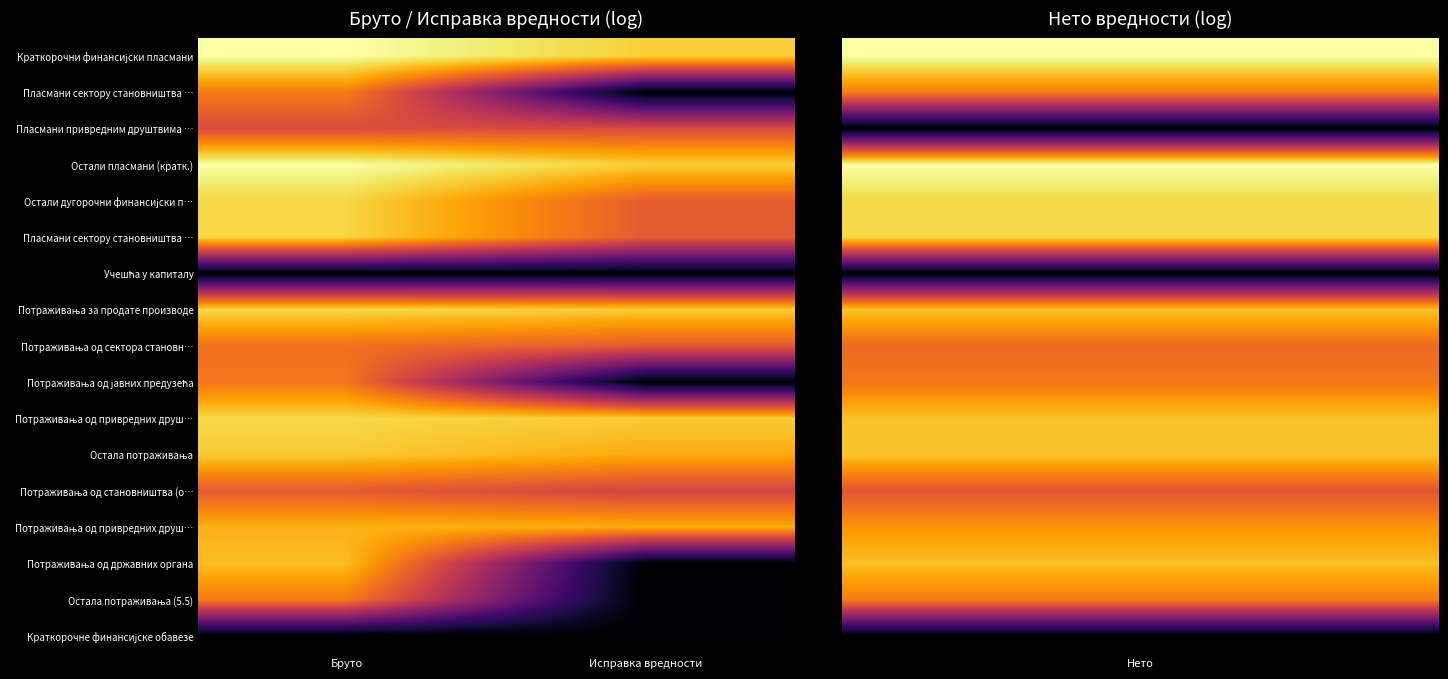

Which has a higher value, Бруто or Исправка вредности?

Бруто